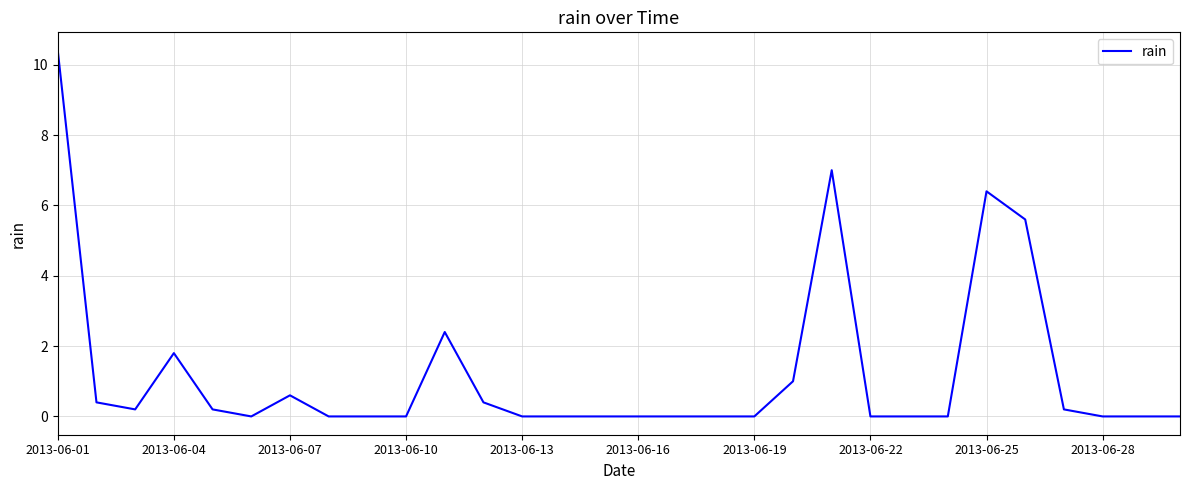

What is the maximum value shown in the chart?

10.4